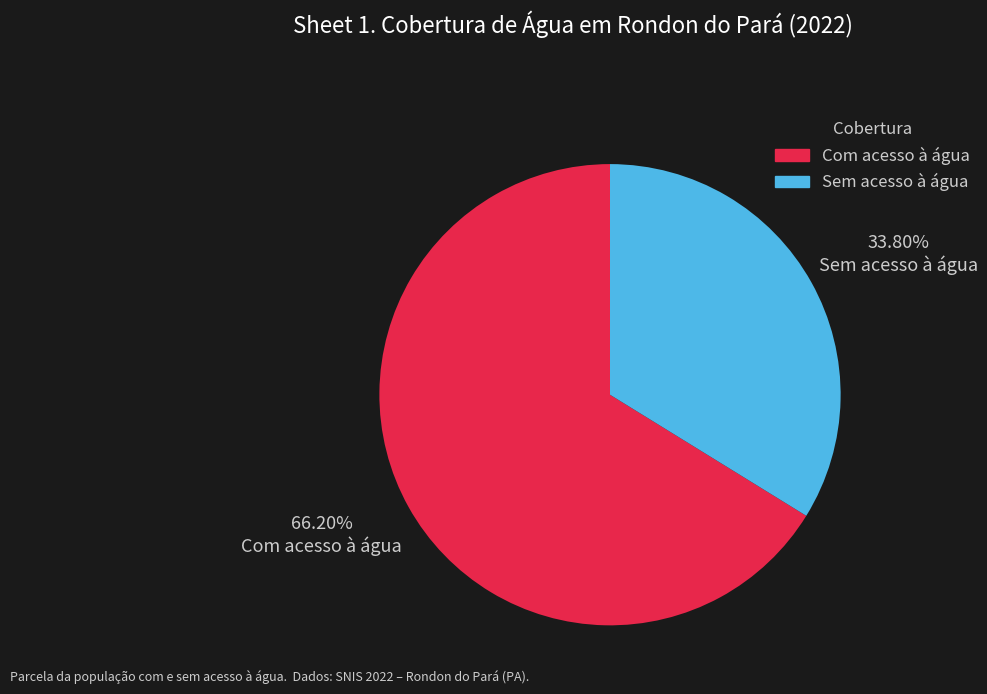

Does any single category account for the majority?

Yes